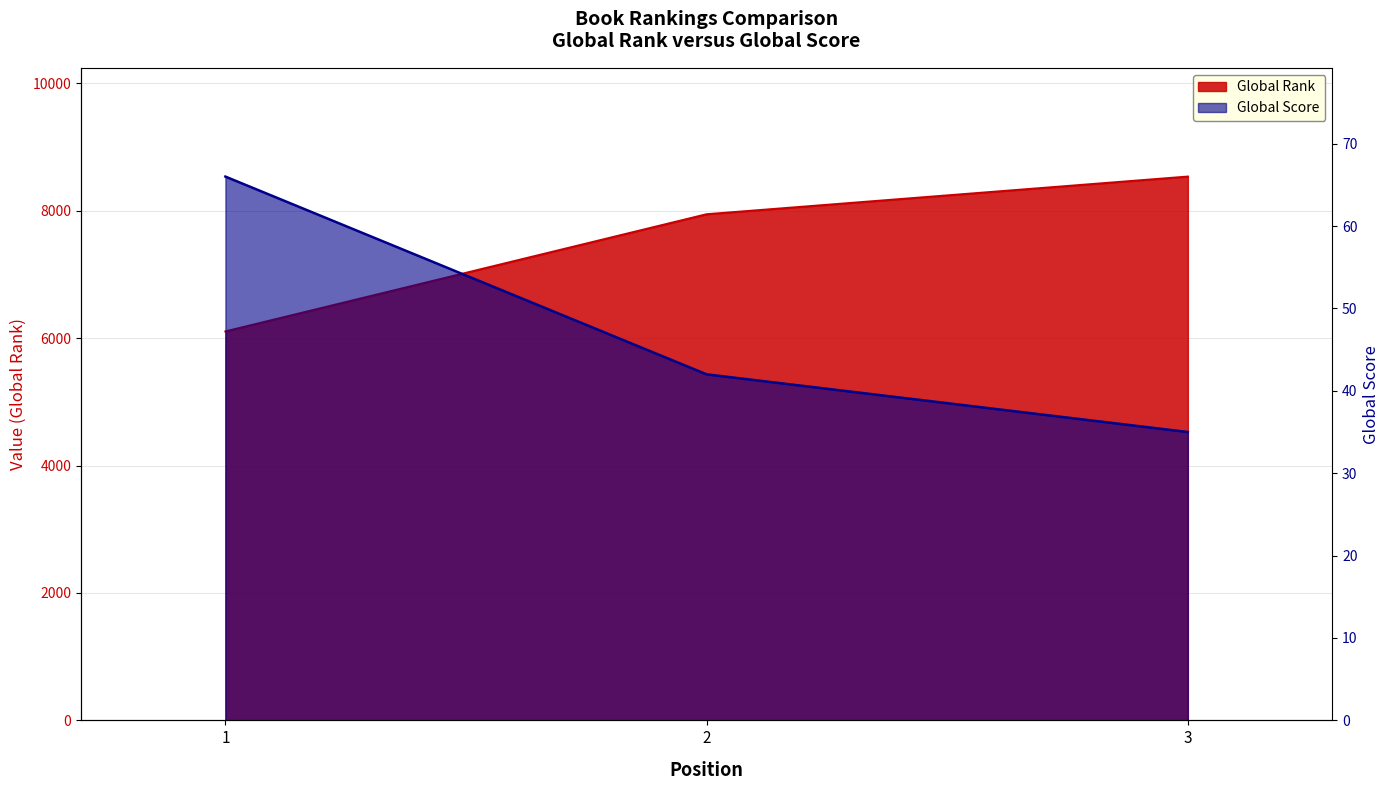

Is the value of Global Score at 2 greater than the value of Global Rank at 2?

No